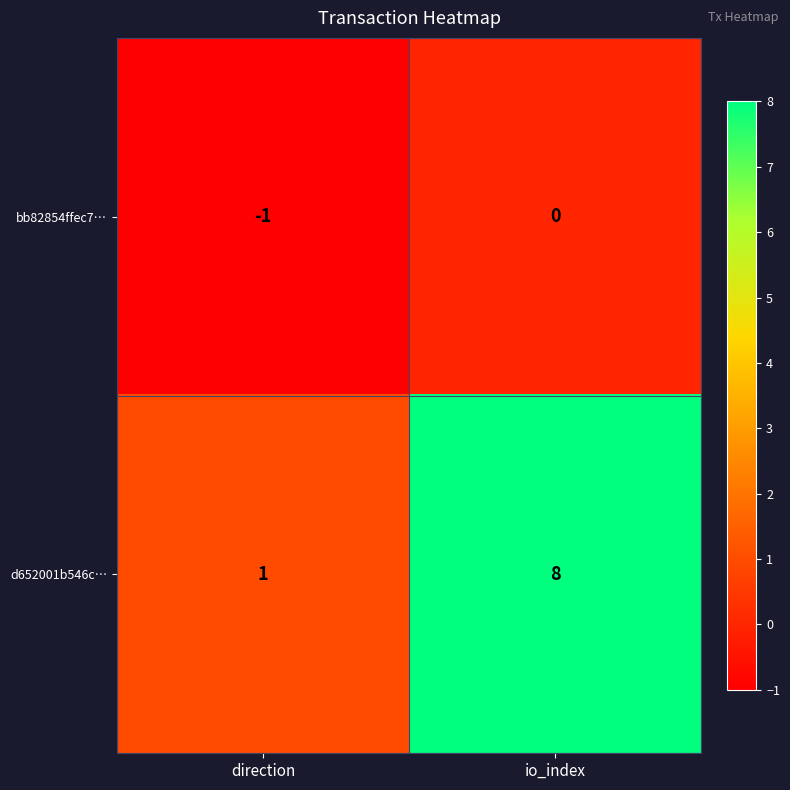

What is the sum of the d652001b546c… values at io_index and direction?

9